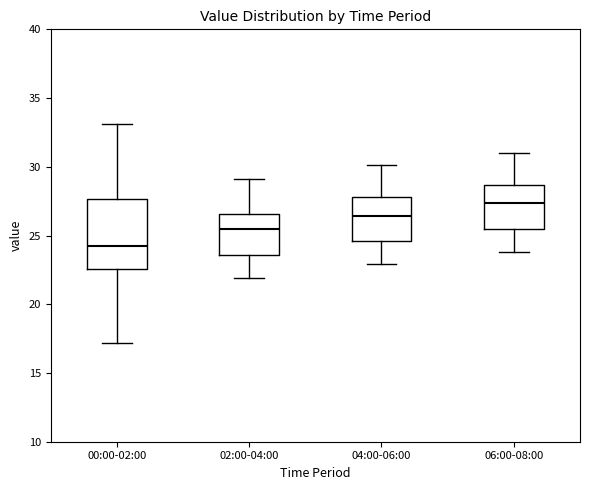

Comparing the boxes themselves (not the whiskers), which one is the tallest?

00:00-02:00